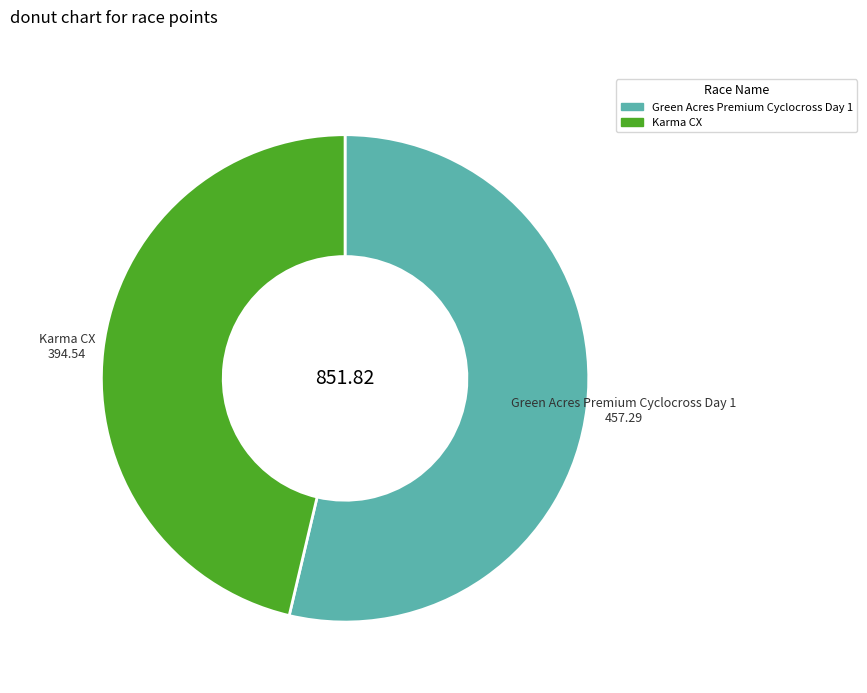

What is the smallest slice in the pie chart?

Karma CX